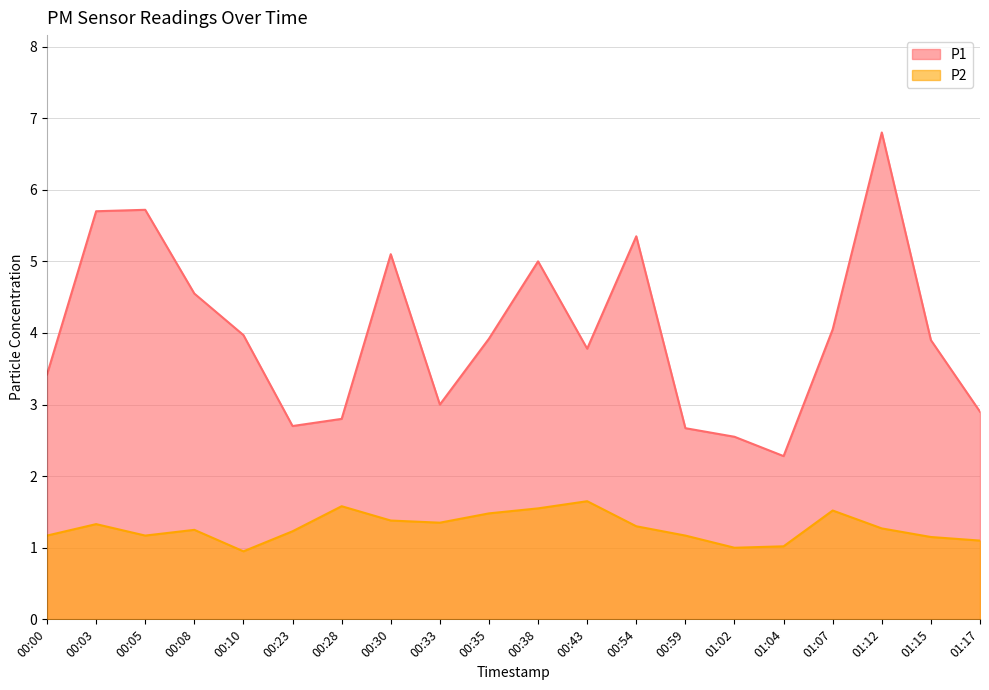

True or false: P1 and P2 cross at least once.

False